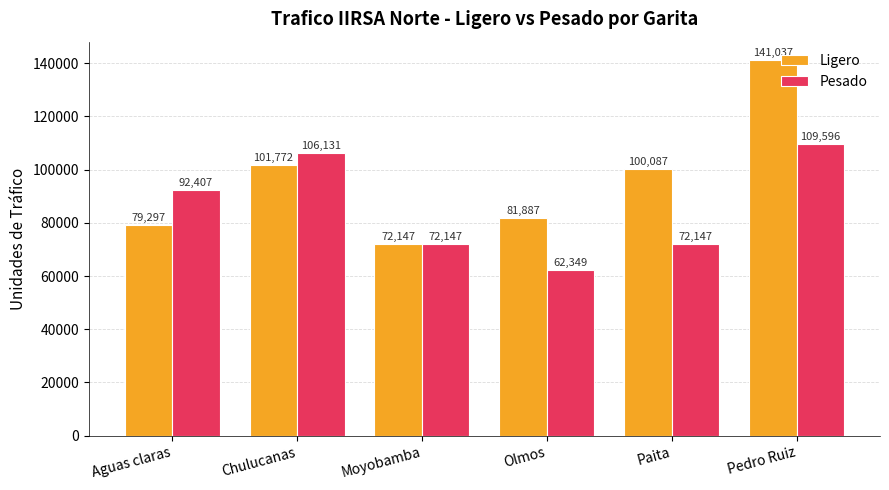

What is the value of the Ligero bar at the 1st from the left?

79297